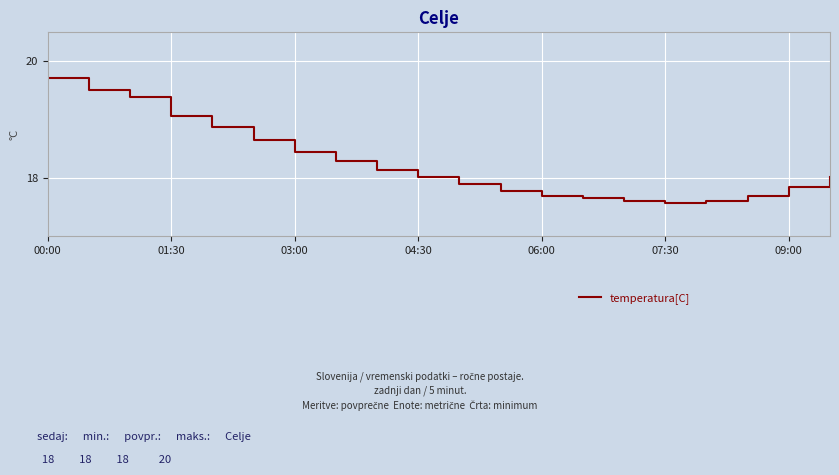

What is the difference between the maximum and minimum values?

2.1